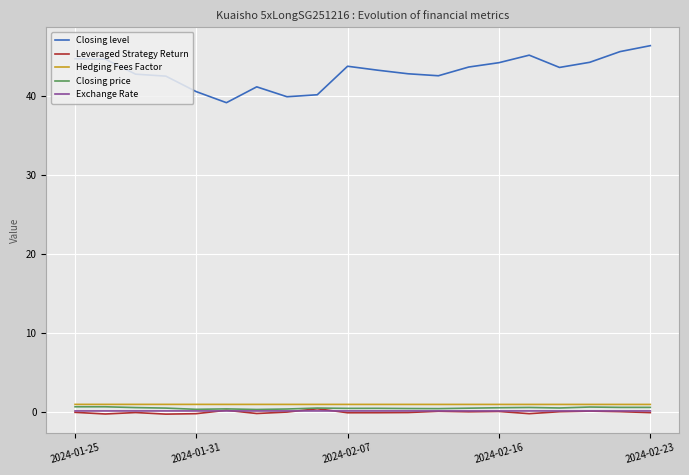

True or false: Closing level and Leveraged Strategy Return intersect in this chart.

False